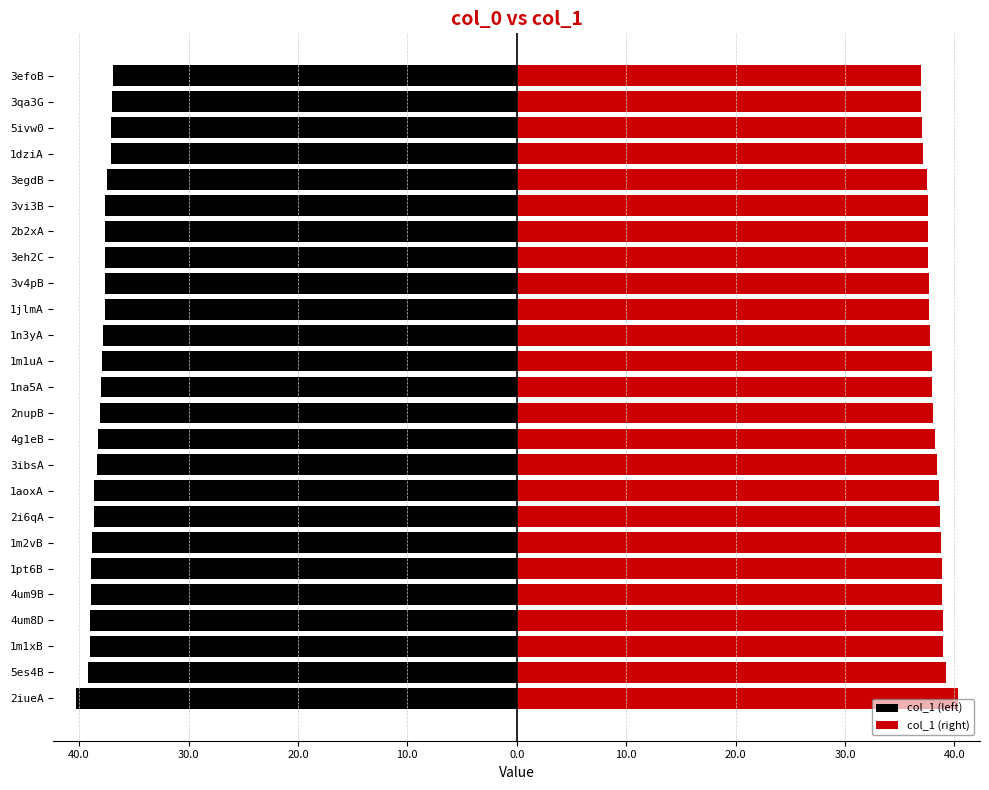

True or false: col_1 (right) has a value of 38.8 at 1m2vB.

True